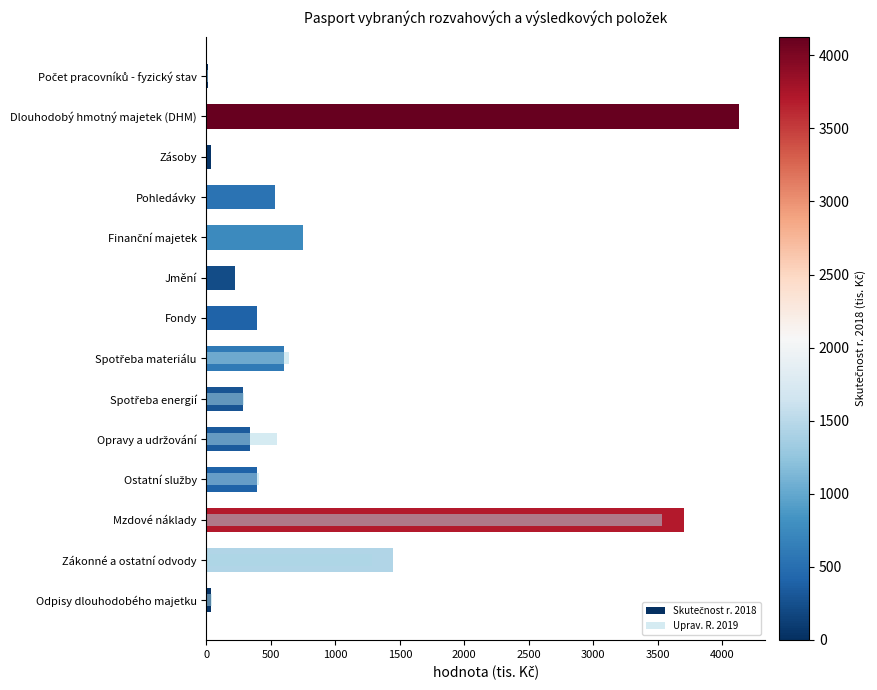

At which category is the sum across all series the highest?

Mzdové náklady